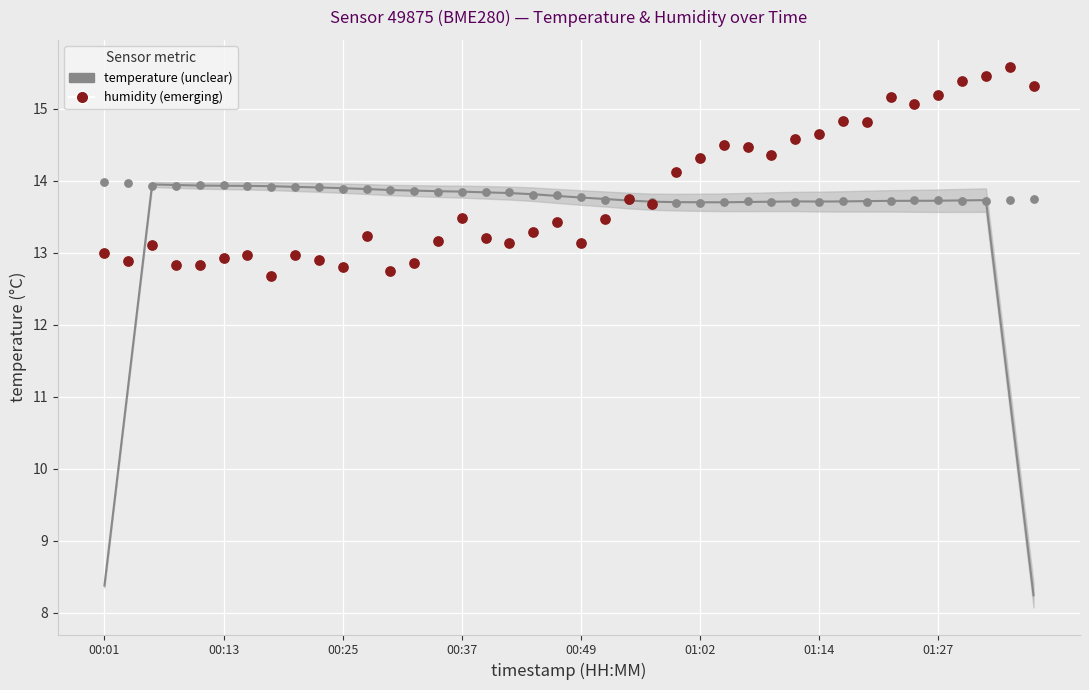

Between 20 and 12, which is larger?

20